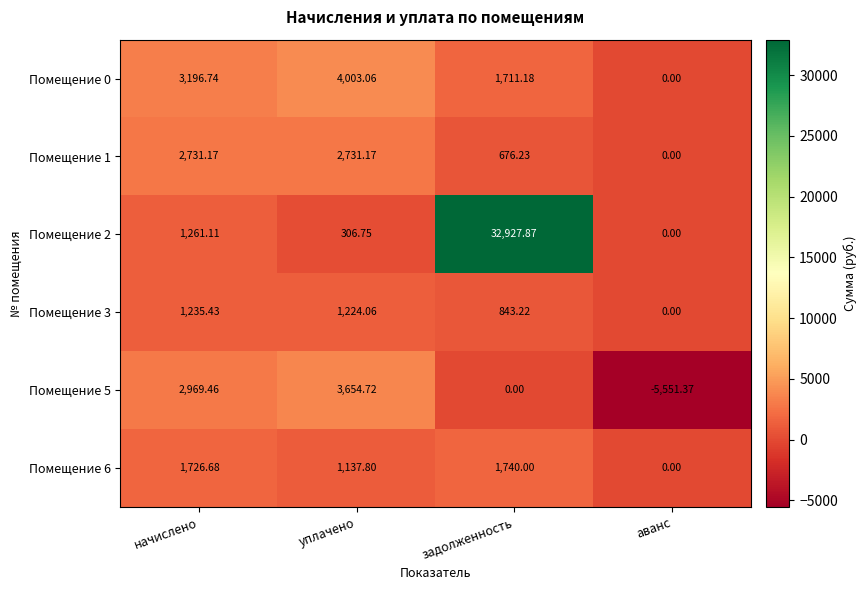

Which category has the highest value in the Помещение 2 series?

задолженность